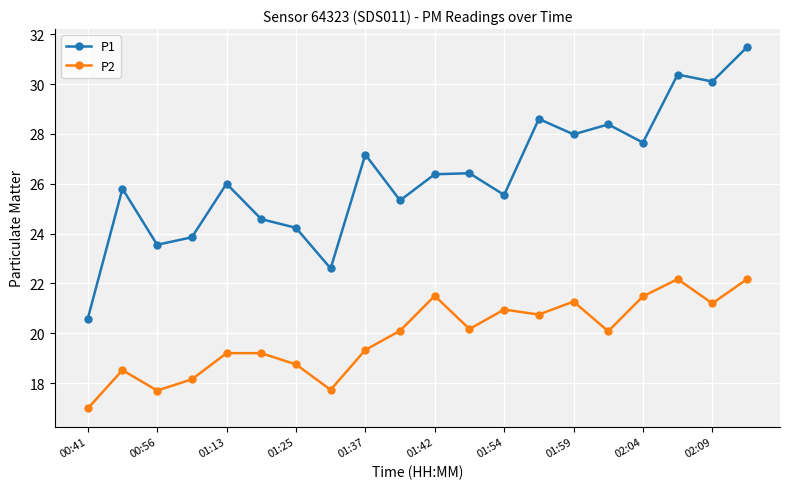

List the series in order of their peak value, highest first.

P1, P2